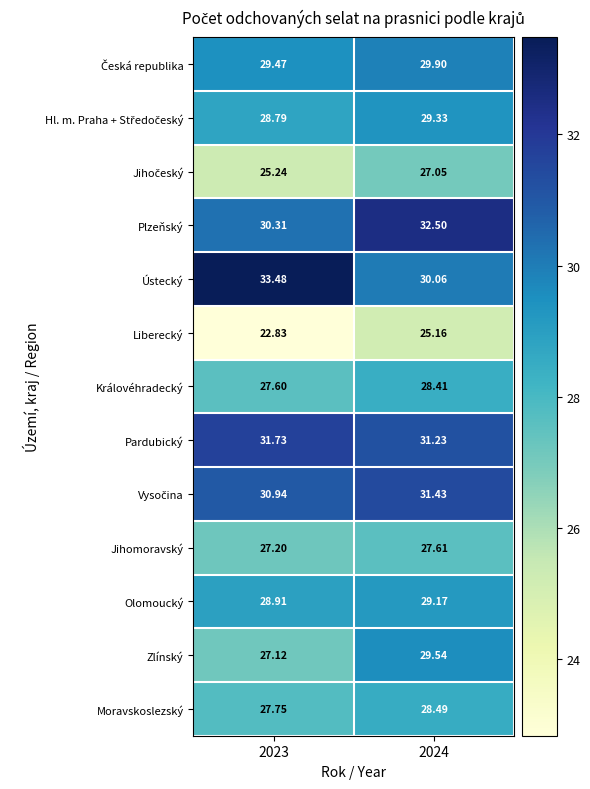

Which series changed the most between 2023 and 2024?

Ústecký